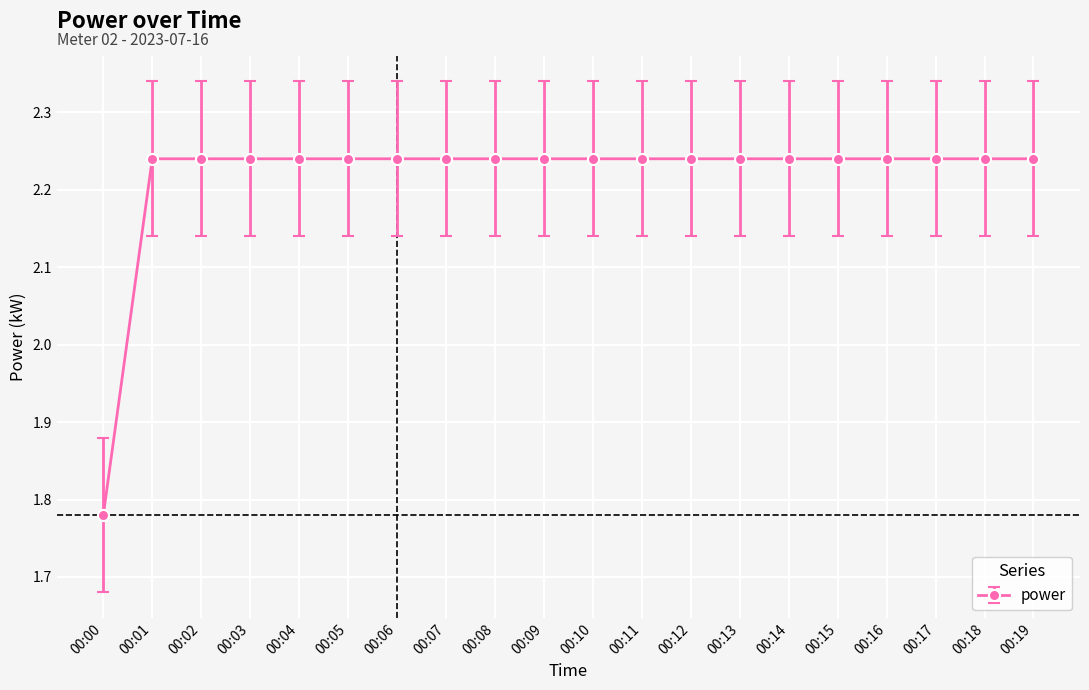

Where is the data nearest to the value 2?

00:00